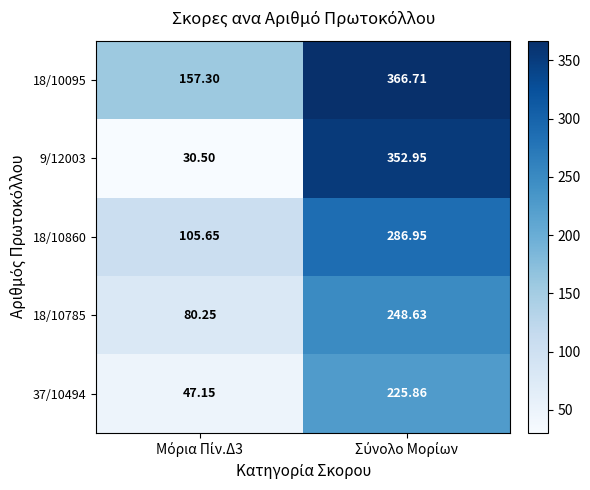

What is the maximum value shown in the chart?

366.7